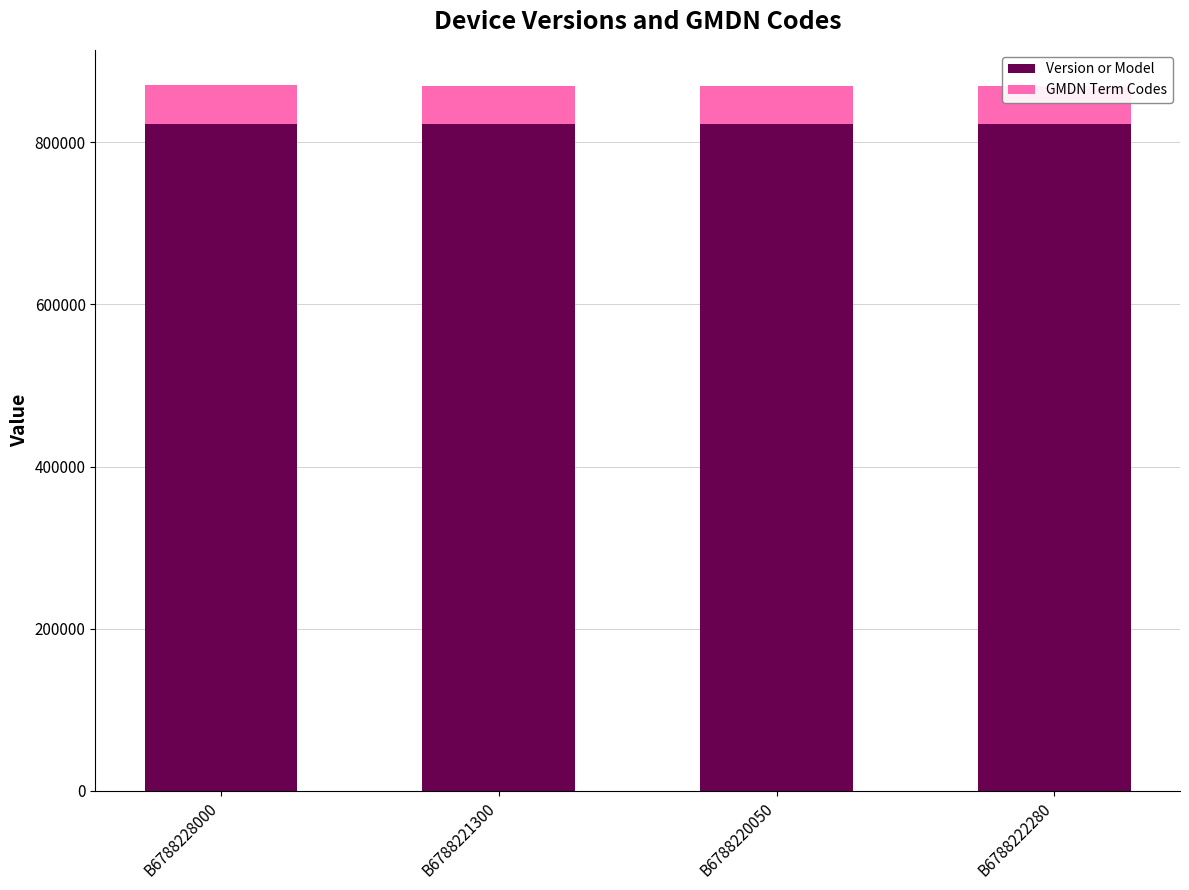

Where does the Version or Model series first go above 822228?

B6788228000